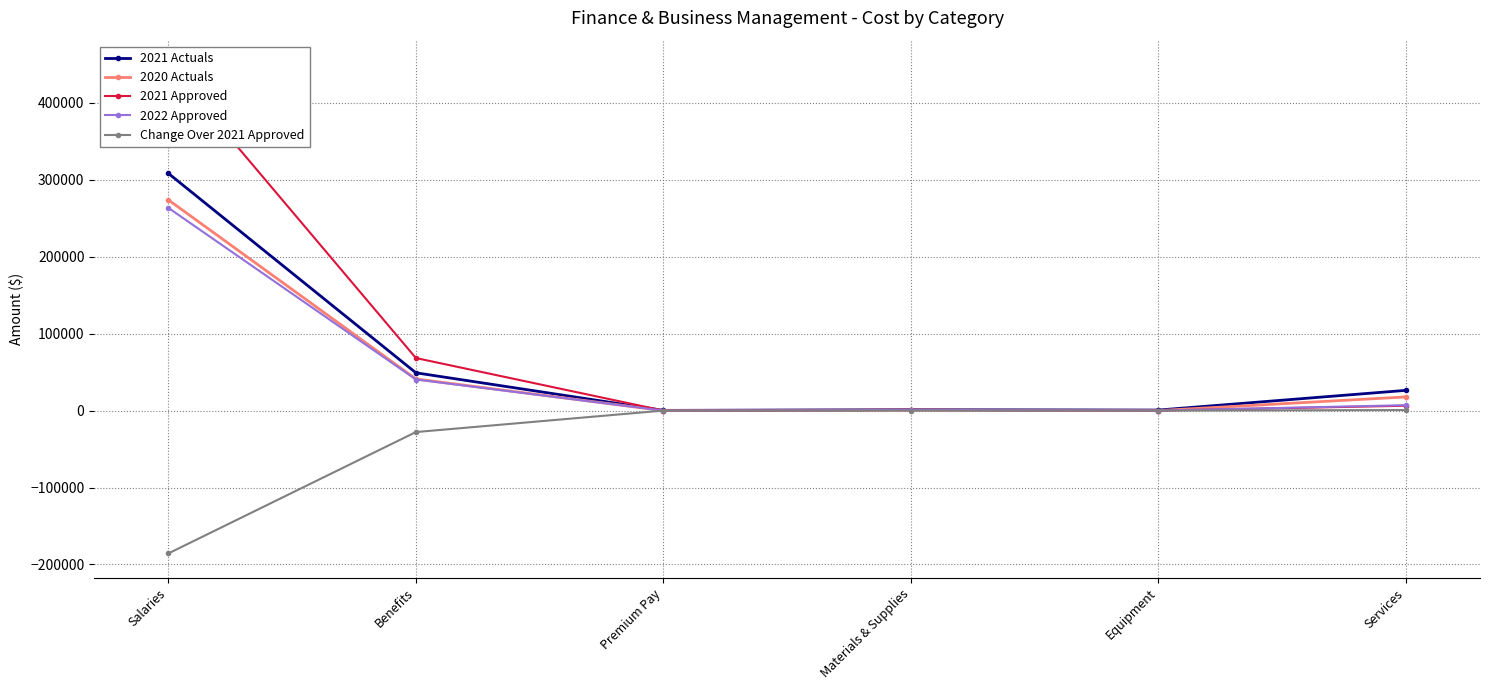

At which label does 2020 Actuals reach its minimum?

Premium Pay